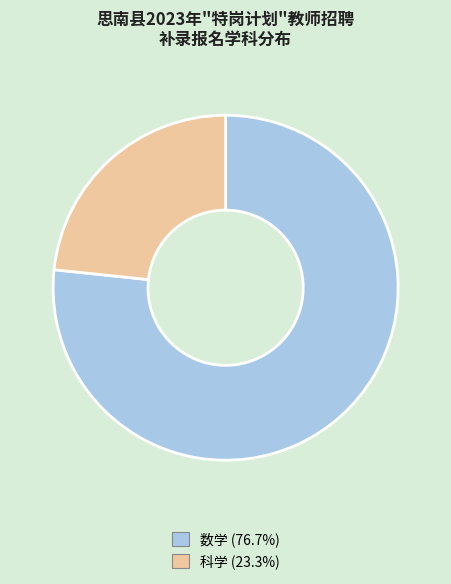

Which slice is the smallest?

科学